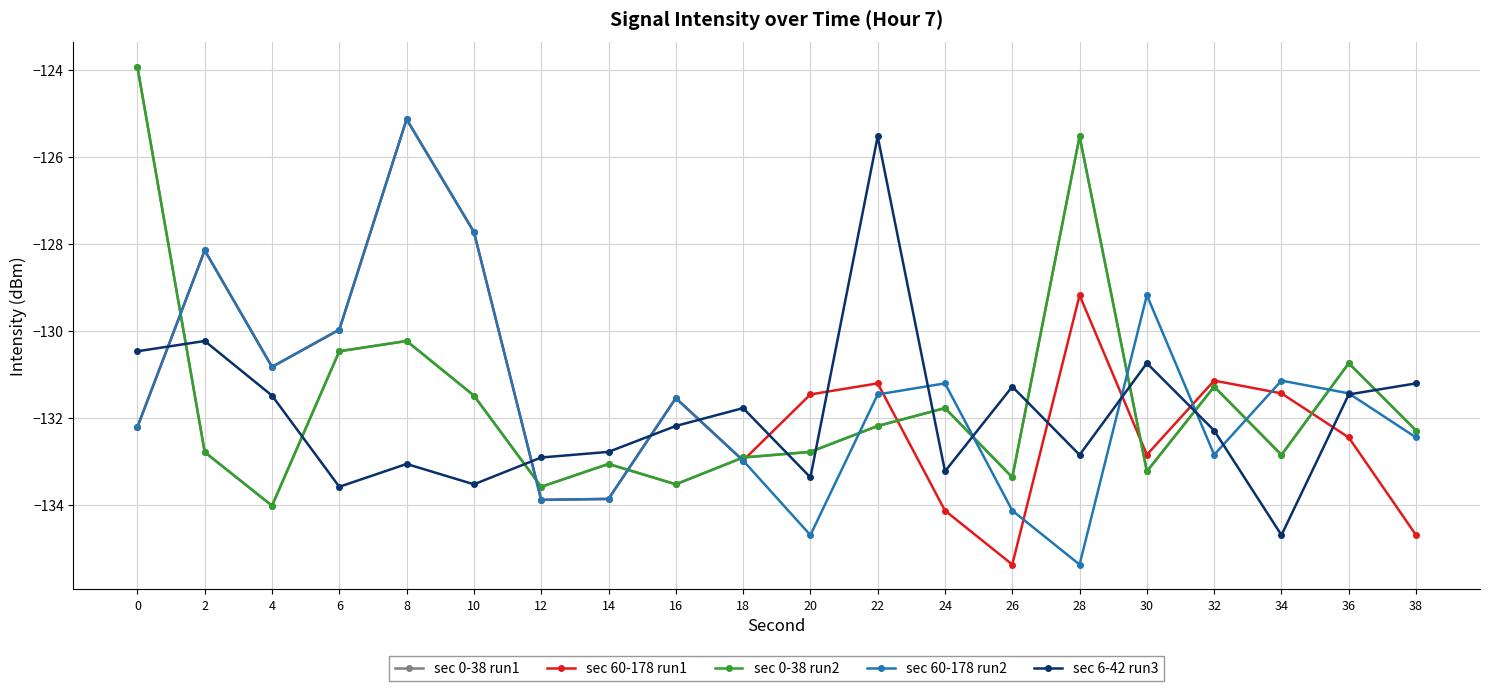

Is it true that sec 60-178 run1 equals -76.1 at 20?

False